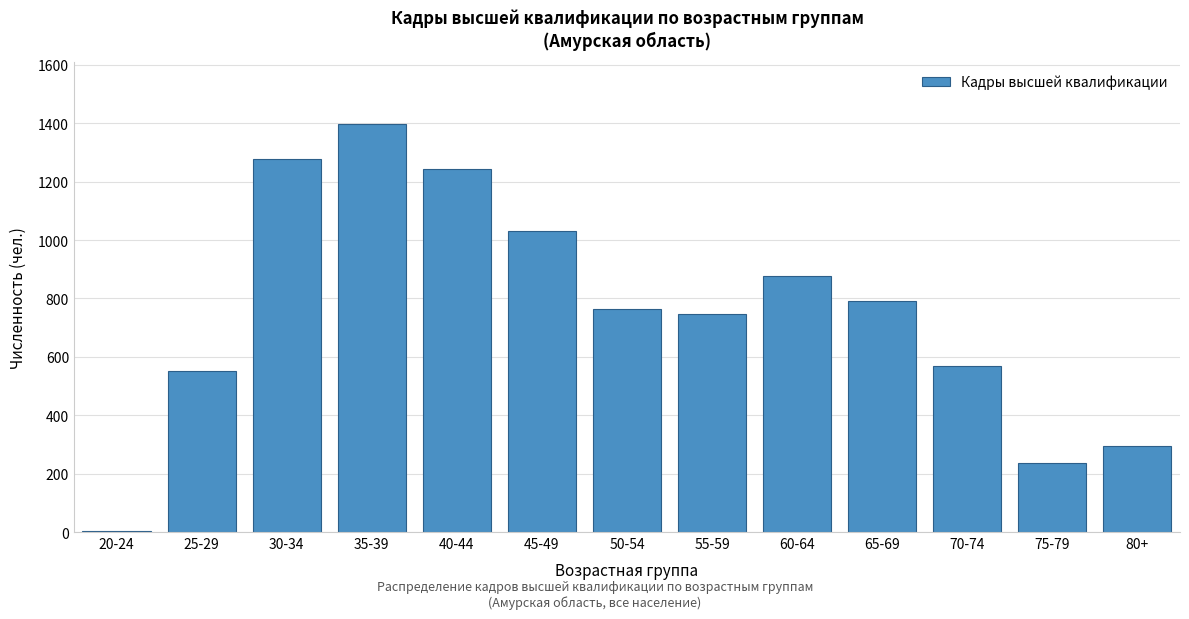

Reading left to right, what are all the values shown in this chart?

20-24=4	25-29=550	30-34=1277	35-39=1399	40-44=1244	45-49=1032	50-54=764	55-59=746	60-64=877	65-69=791	70-74=568	75-79=235	80+=294